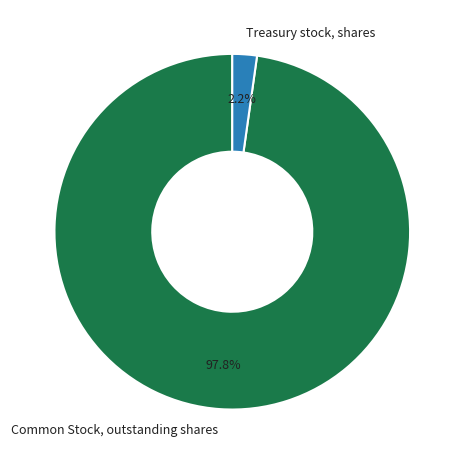

Which slice is the largest?

Common Stock, outstanding shares